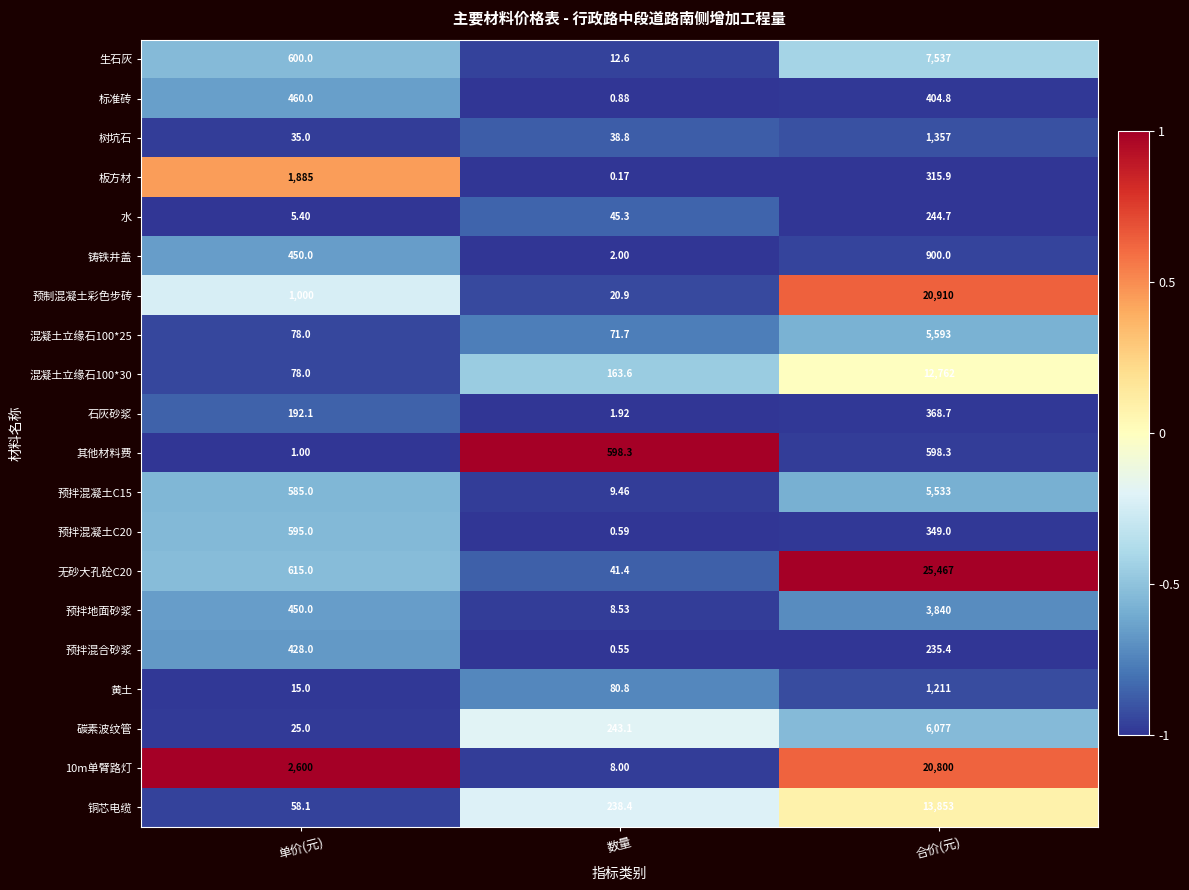

At which category is the sum across all series the highest?

合价(元)